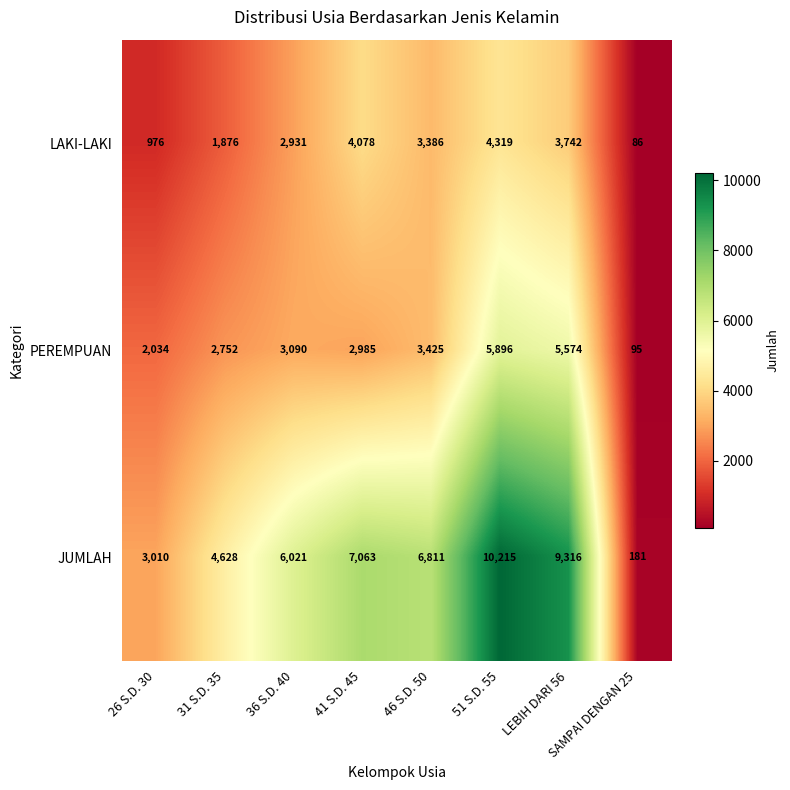

At which label does JUMLAH reach its minimum?

SAMPAI DENGAN 25